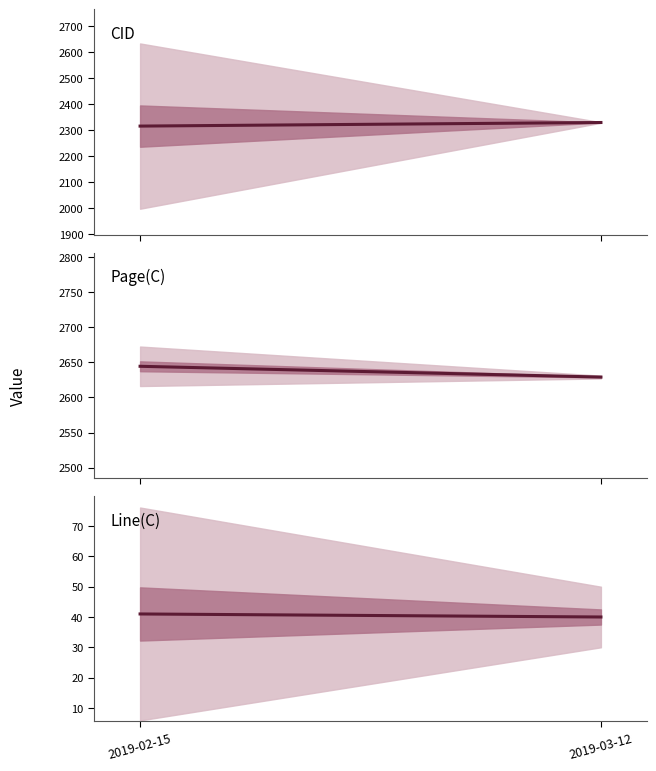

Rank the categories by Line(C) value from lowest to highest.

2019-03-12, 2019-02-15